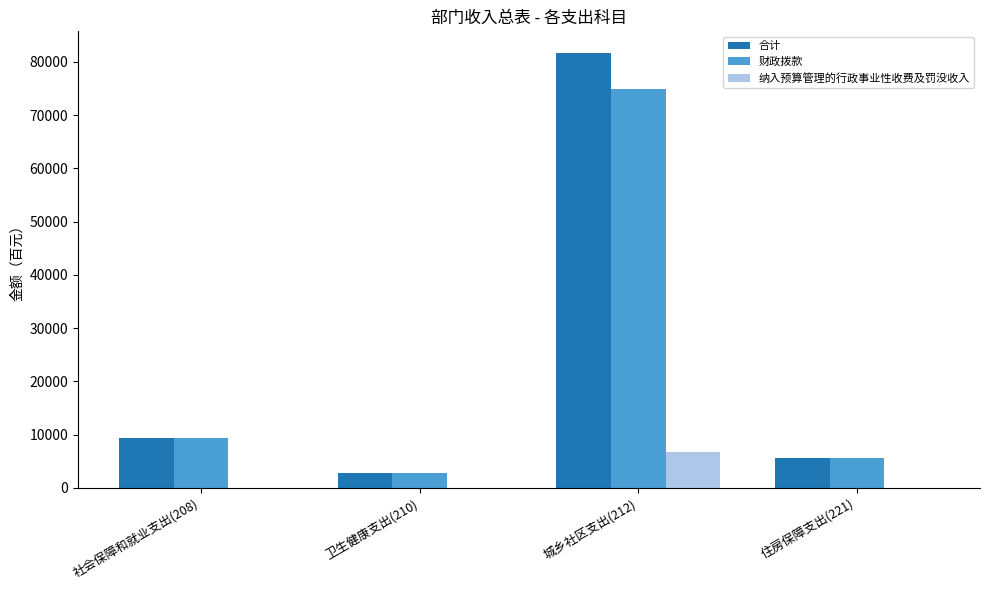

At which category is the sum across all series the highest?

城乡社区支出(212)